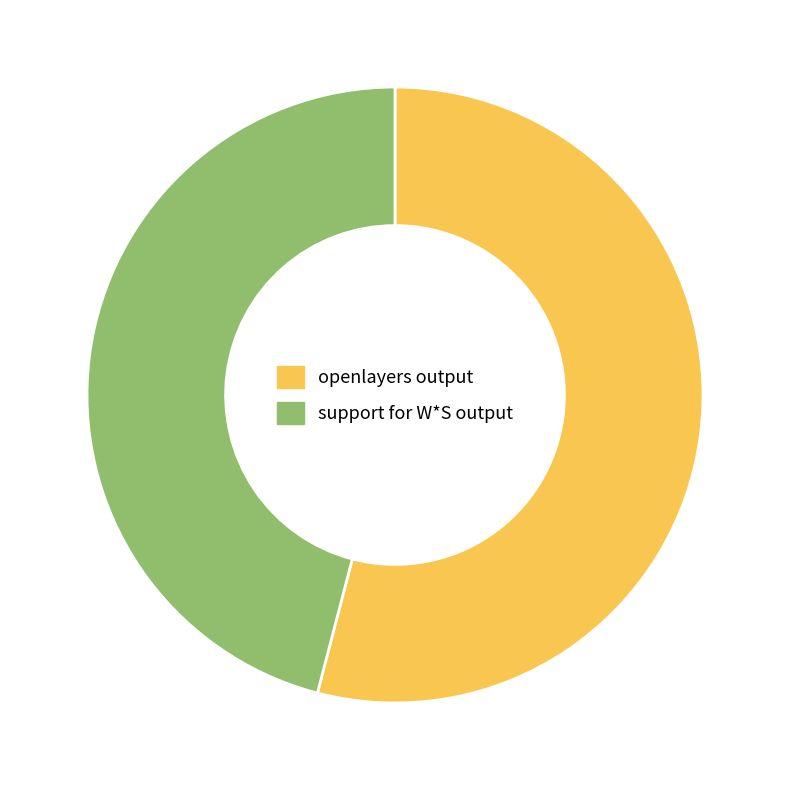

Which category has the biggest portion of the pie?

openlayers output